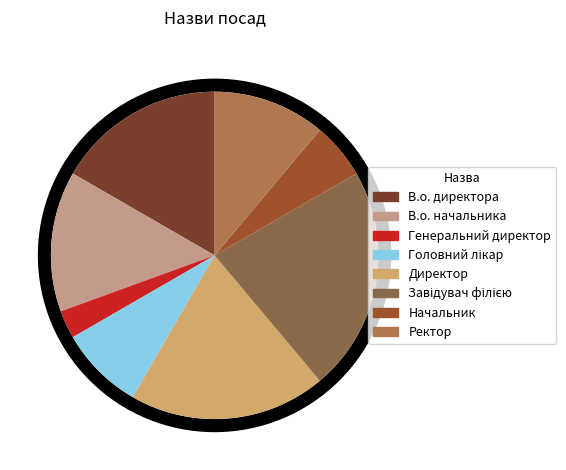

Is it true that В.о. директора is 17% of the pie?

True